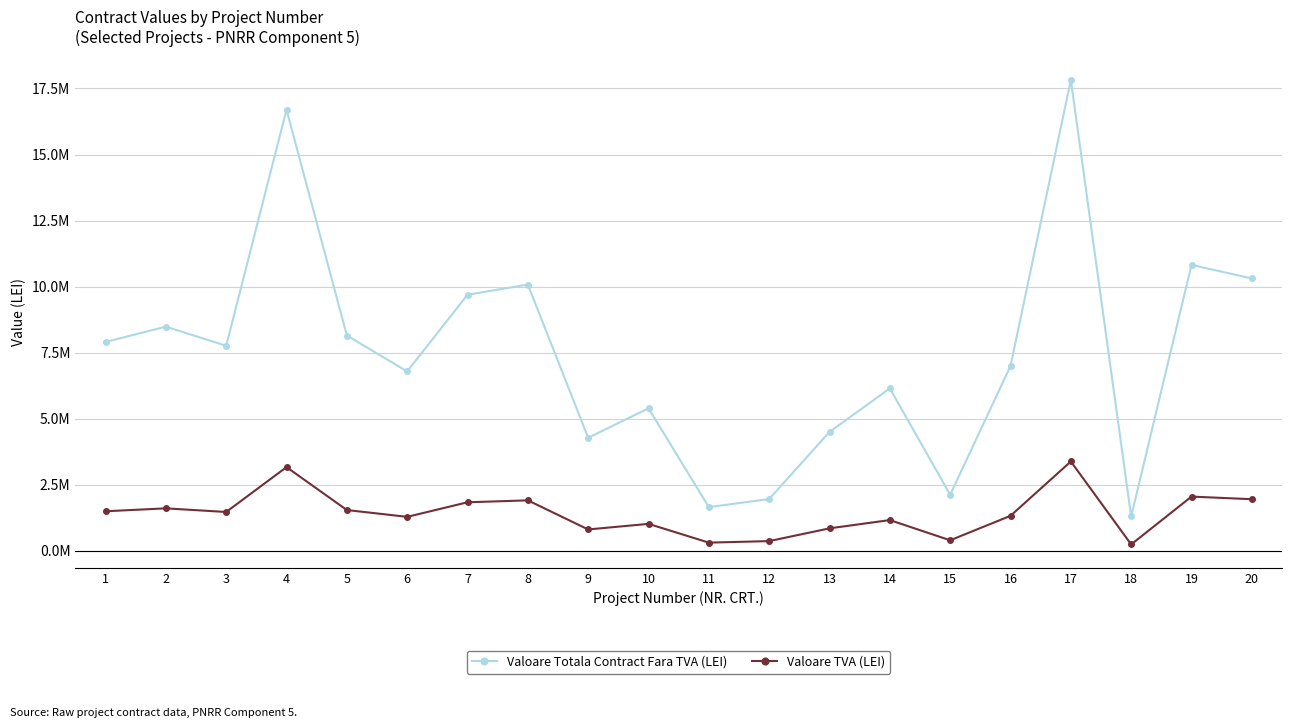

Is this an area chart (filled region under the line)?

No